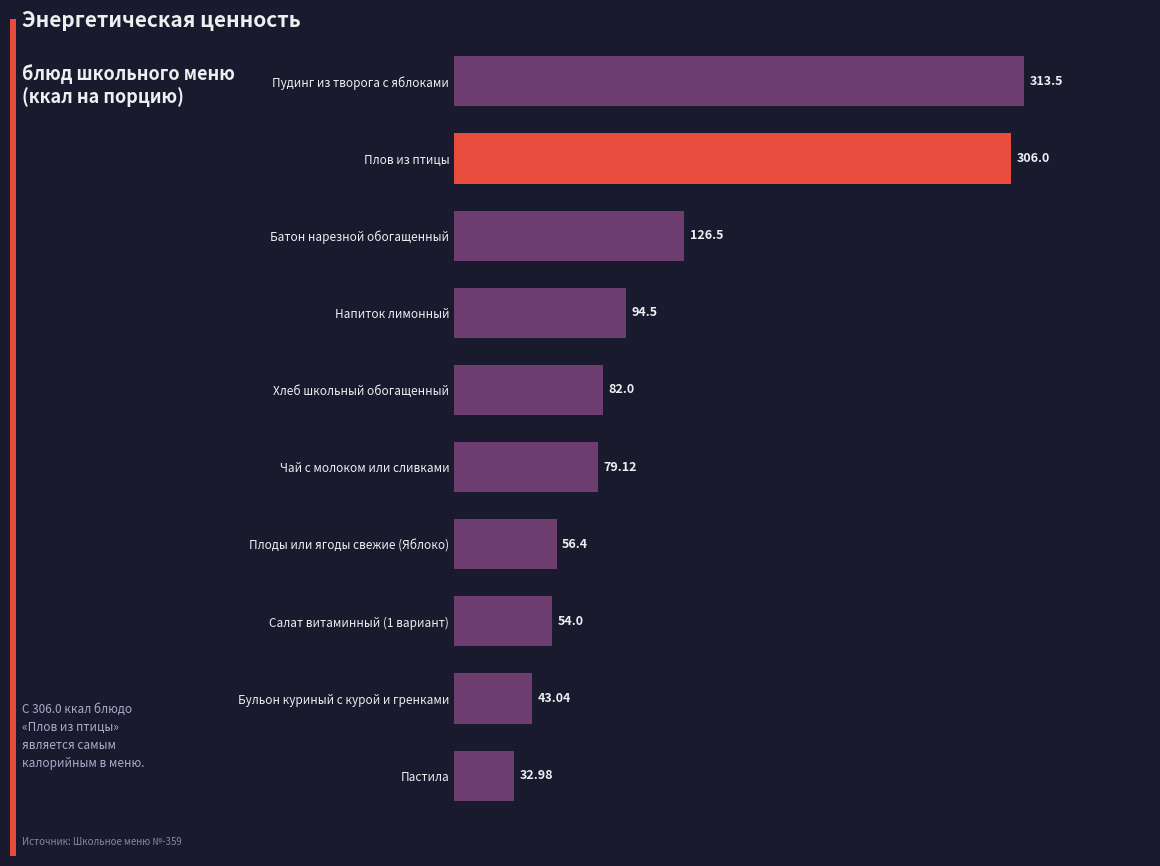

What is the label of the 3rd bar from the top?

Батон нарезной обогащенный